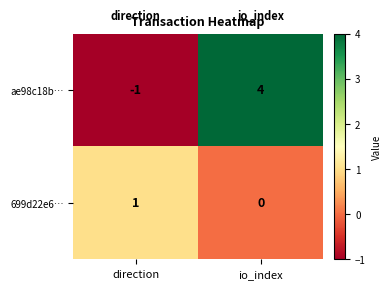

Reading left to right, extract all data points from this chart.

ae98c18b…: -1	4
699d22e6…: 1	0